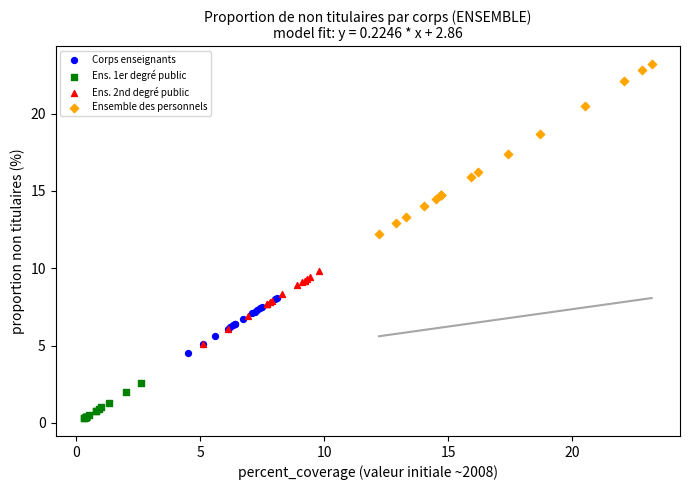

Which series contains the lowest Y value?

Ens. 1er degré public